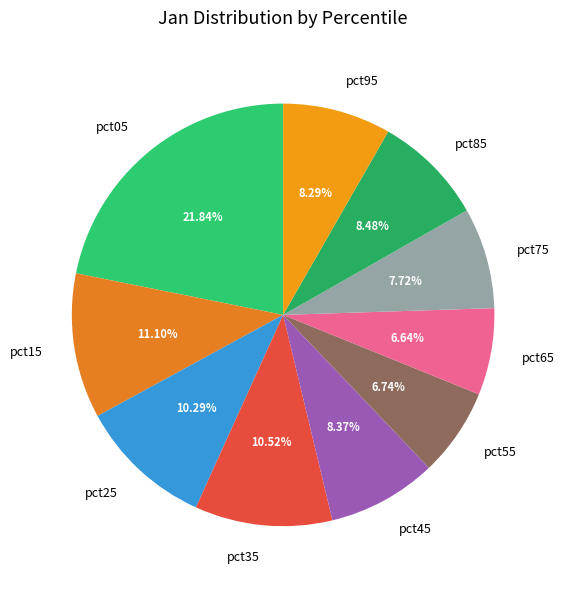

What percentage is the pct35 slice, to the nearest percent?

11%